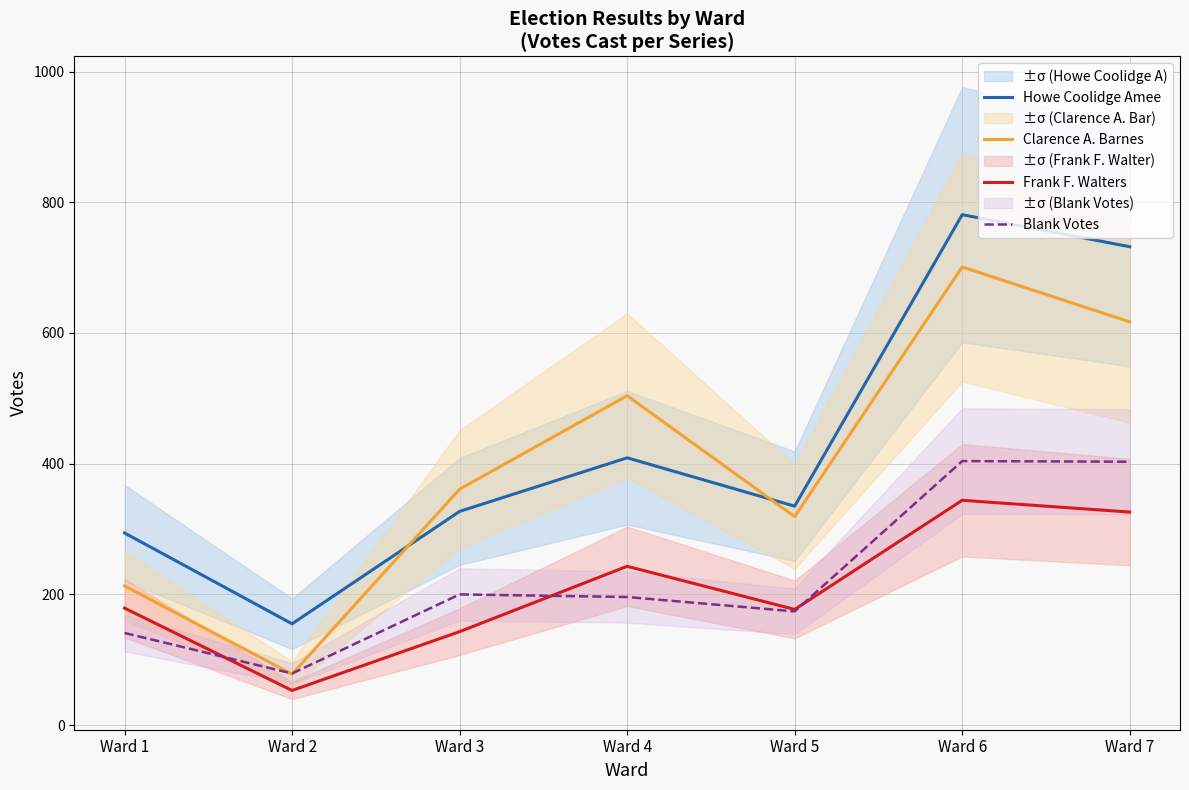

Is it true that Howe Coolidge Amee equals 259 at Ward 2?

False